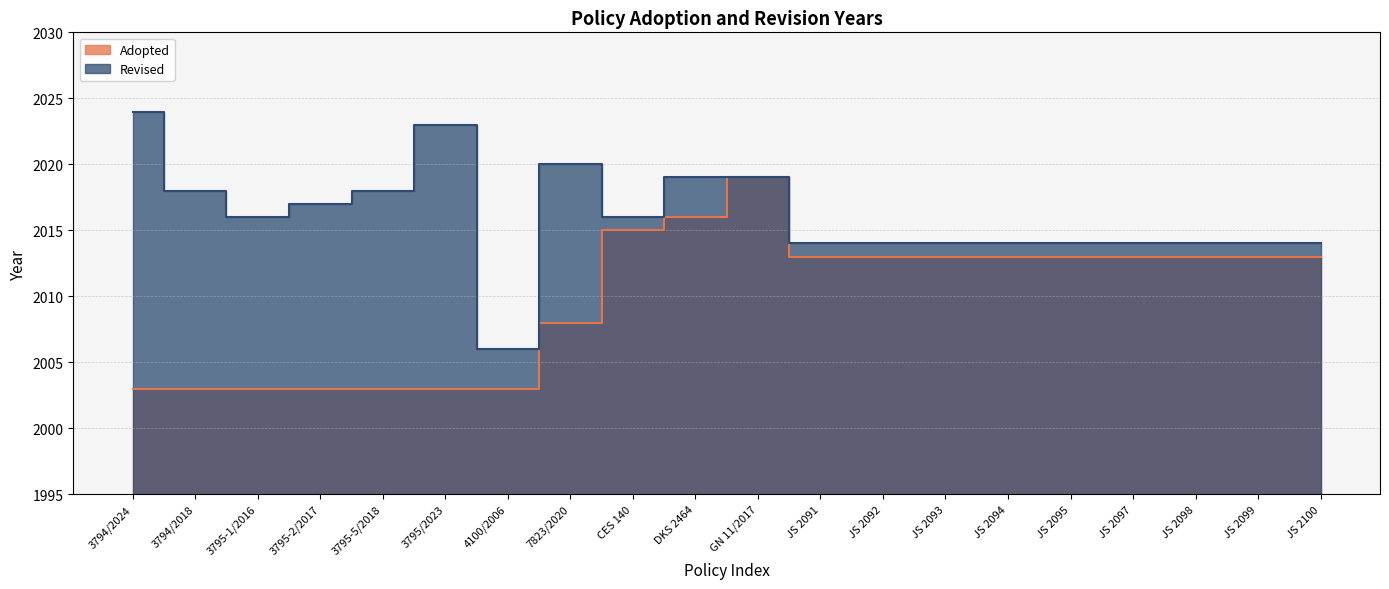

What is the label of the 1st point from the left?

3794/2024